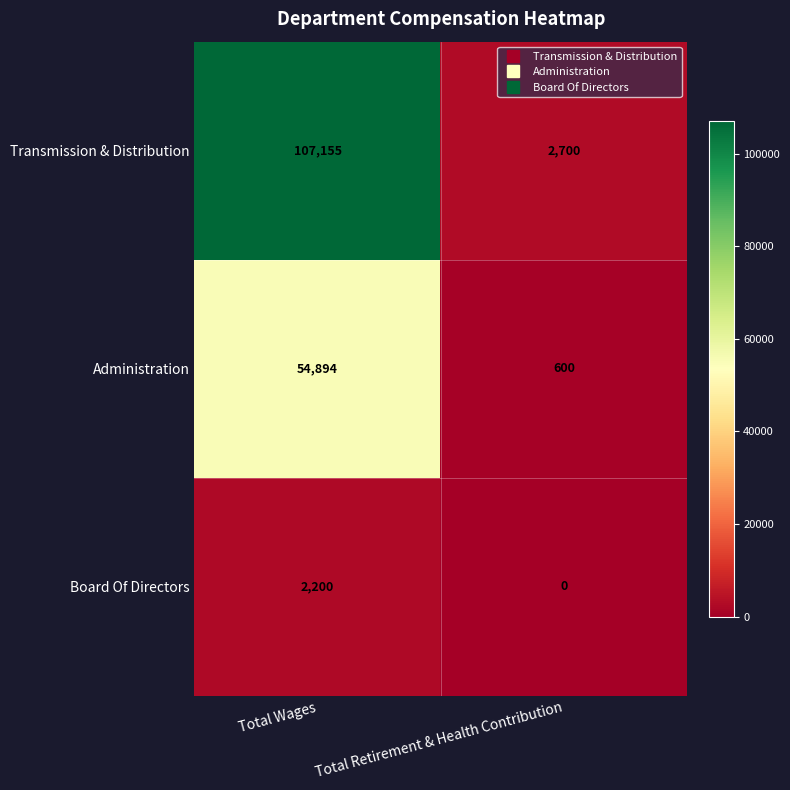

Reading left to right, transcribe all the data shown in this chart.

Transmission & Distribution: 107155	2700
Administration: 54894	600
Board Of Directors: 2200	0